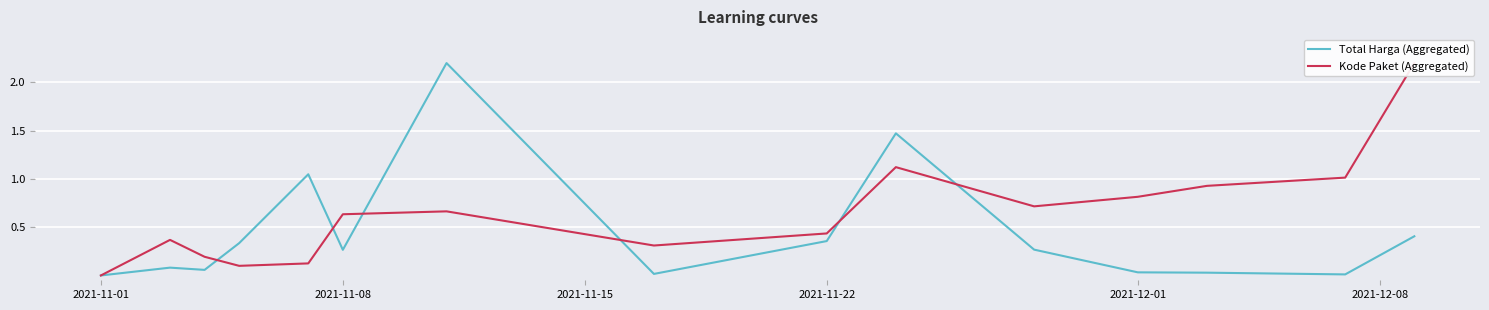

What is the highest value of the Total Harga (Aggregated) series?

2.2